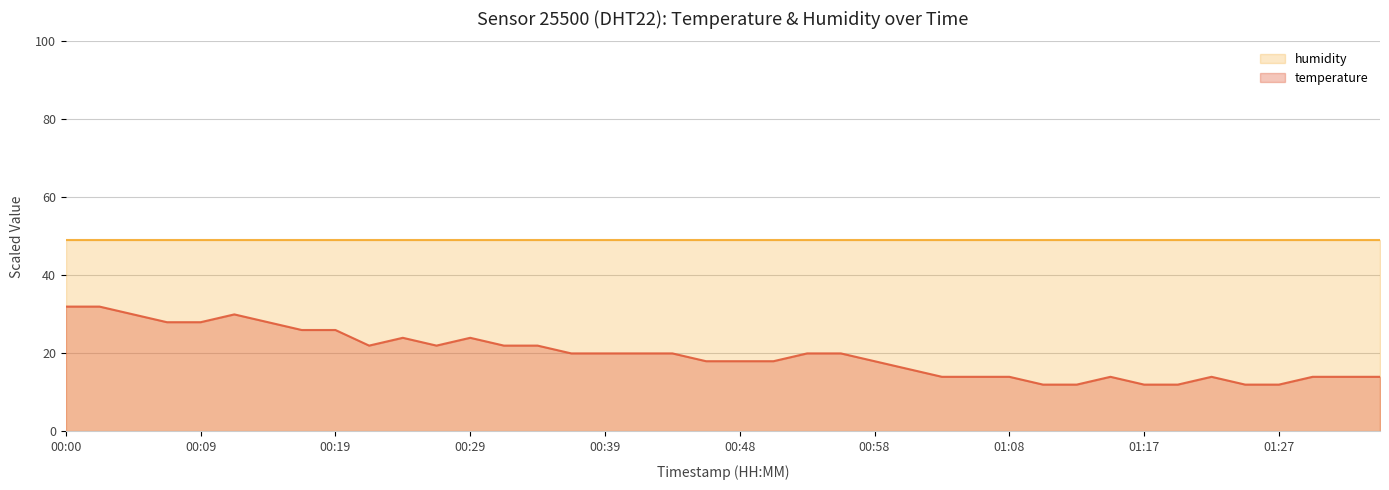

Where is the first local maximum?

00:12